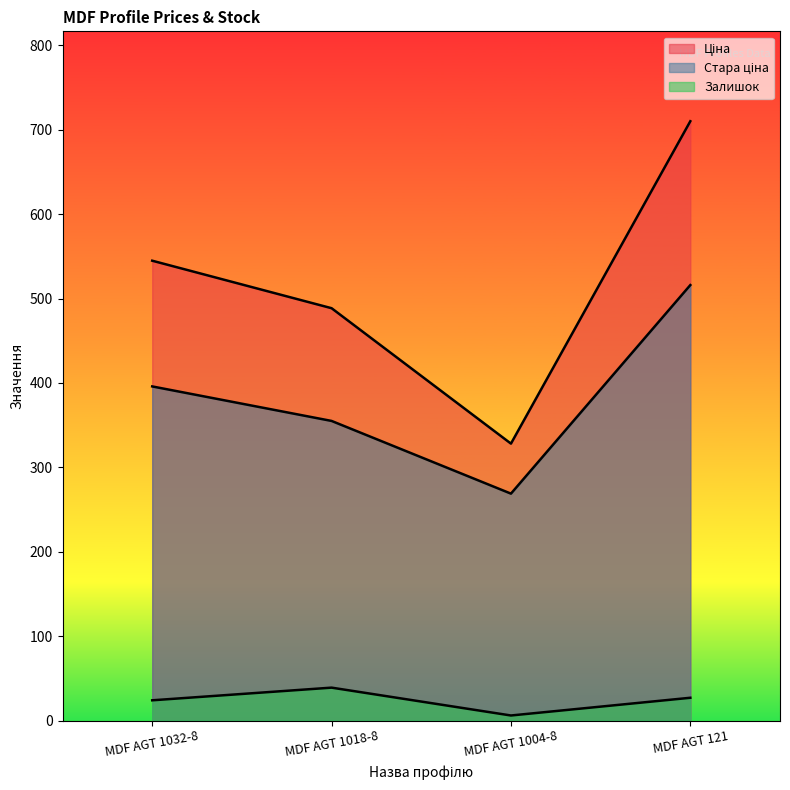

Is it true that Залишок equals 61.7 at MDF AGT 1018-8?

False